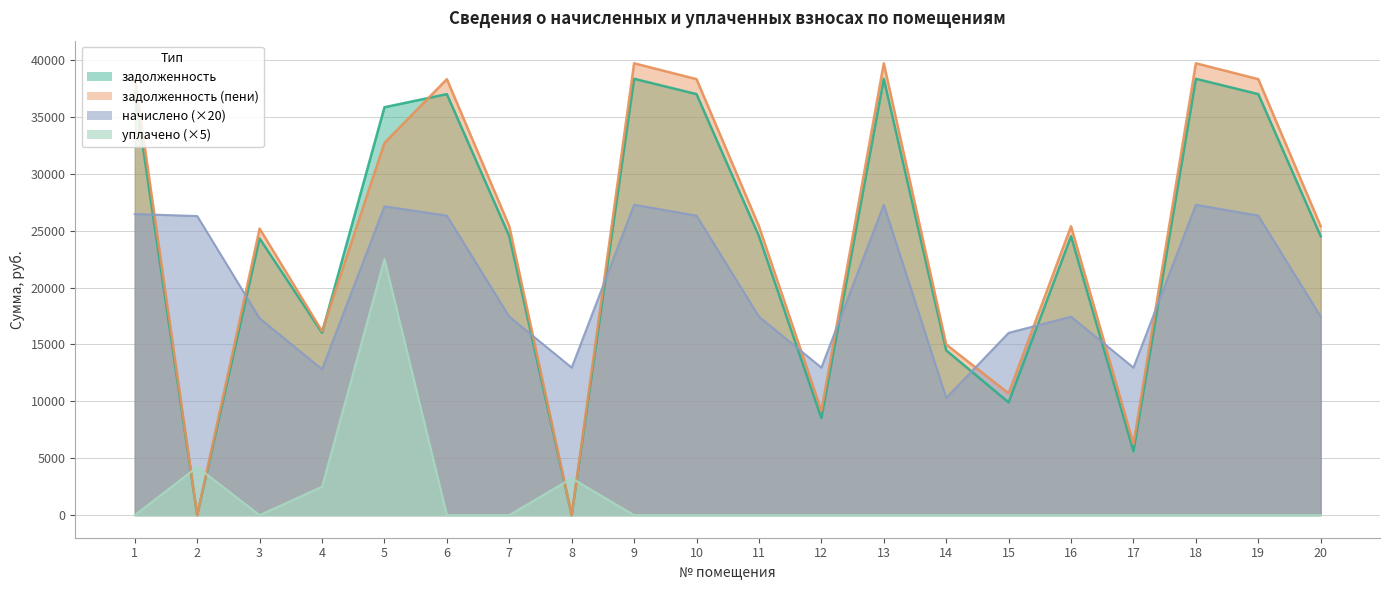

Rank the series by their maximum value, from highest to lowest.

задолженность (пени), задолженность, начислено, уплачено